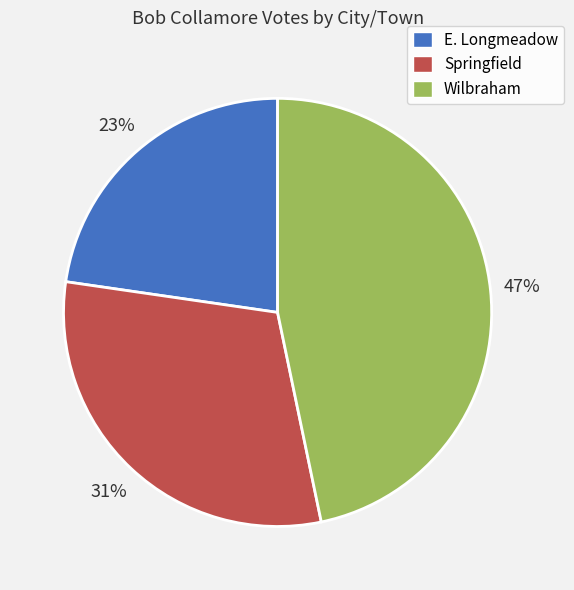

To the nearest percent, what is the average slice percentage?

33%